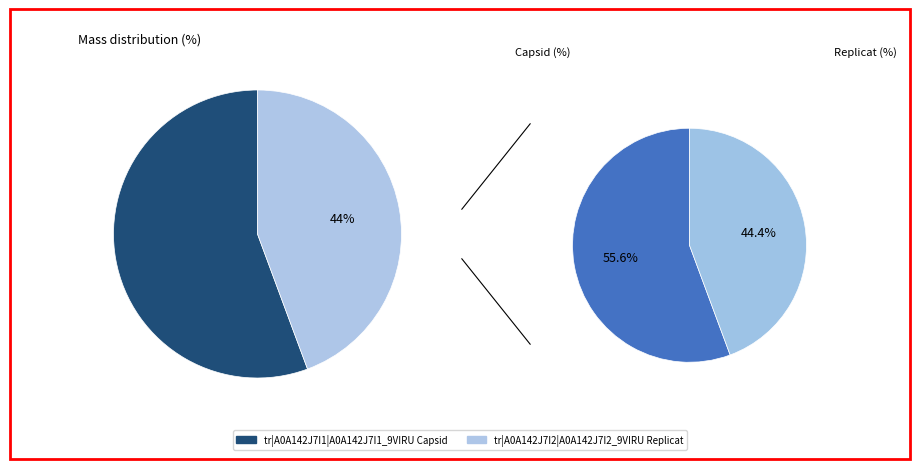

What percentage is the tr|A0A142J7I2 slice, to the nearest percent?

44%